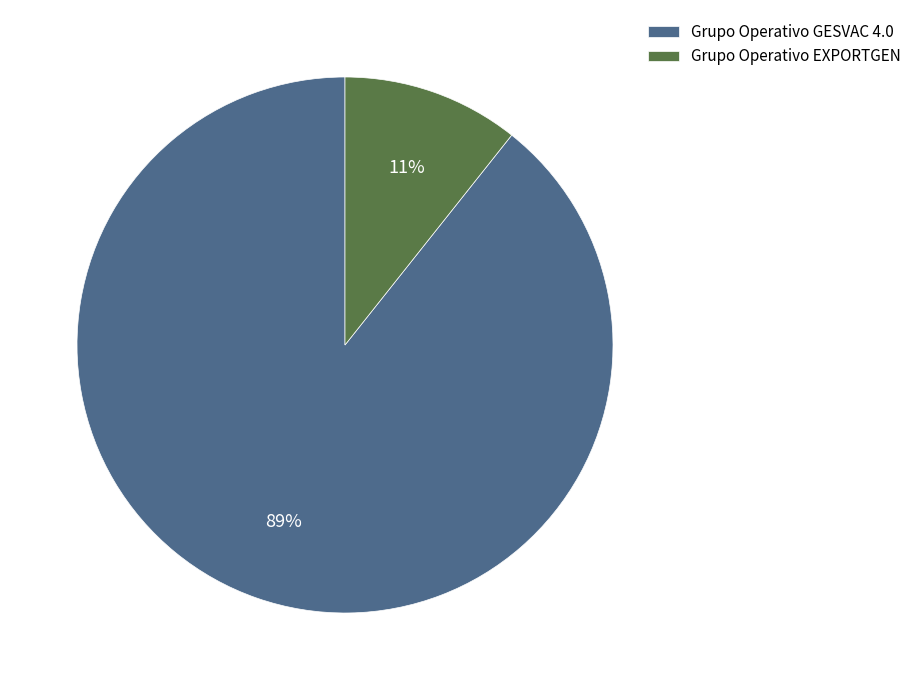

Which category has the smallest portion of the pie?

Grupo Operativo EXPORTGEN